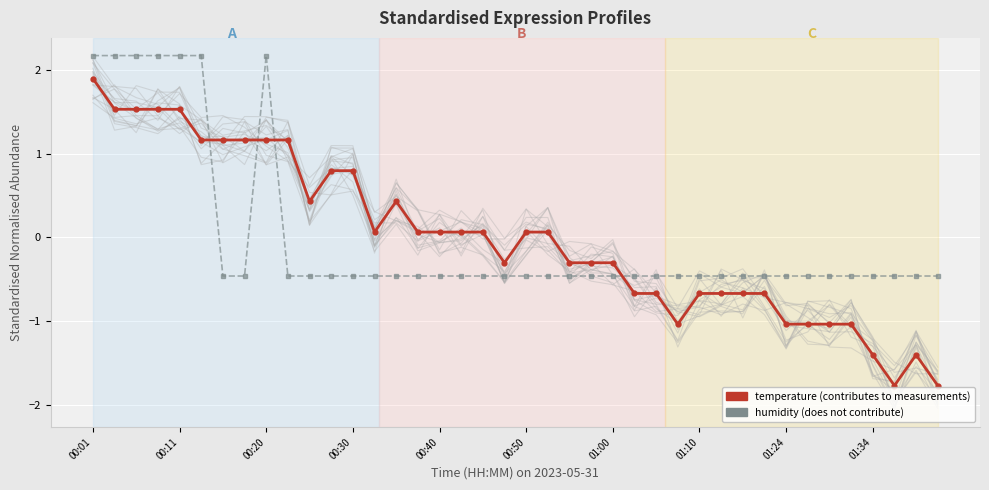

At which category does temperature reach its first local valley?

10